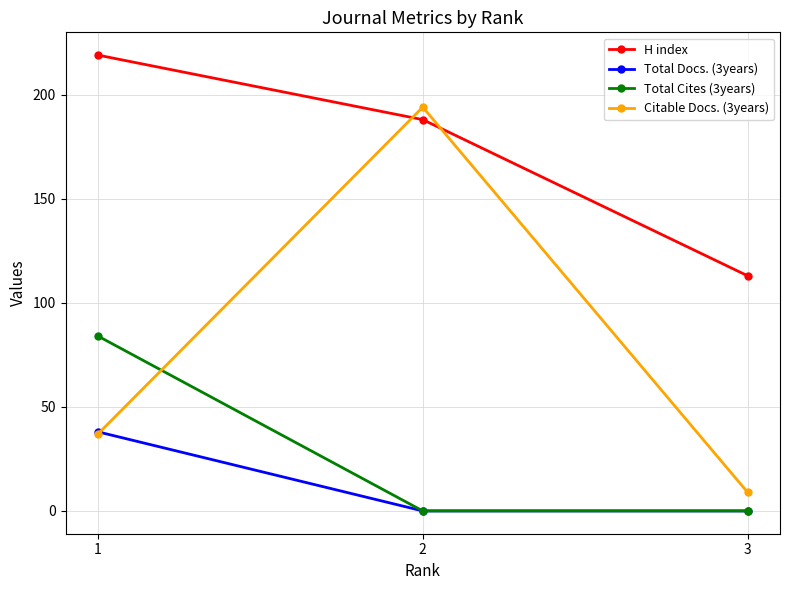

Which series changed the most between 1 and 3?

H index